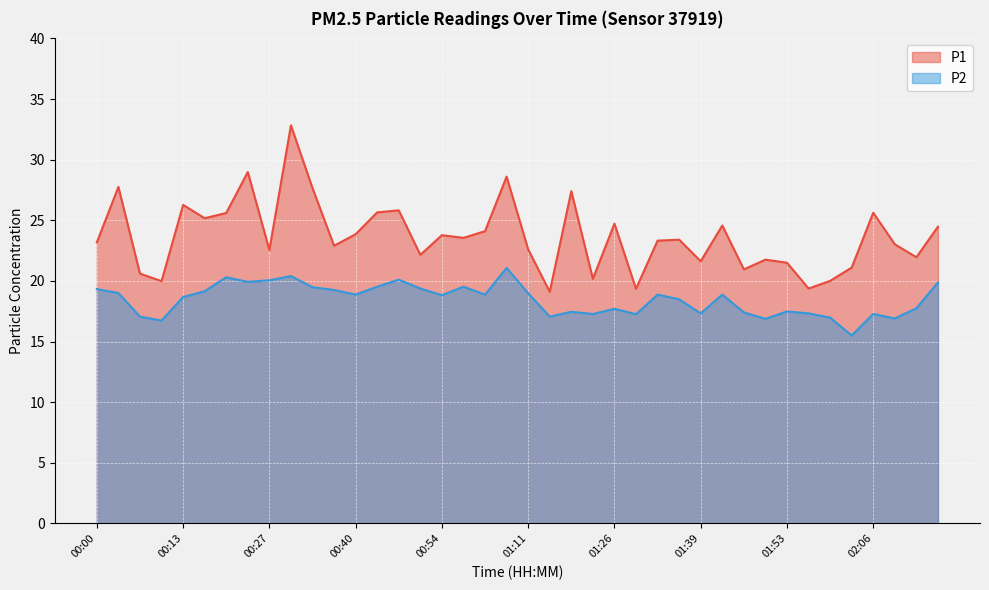

What is the value of the P2 point at the 26th from the left?

17.2